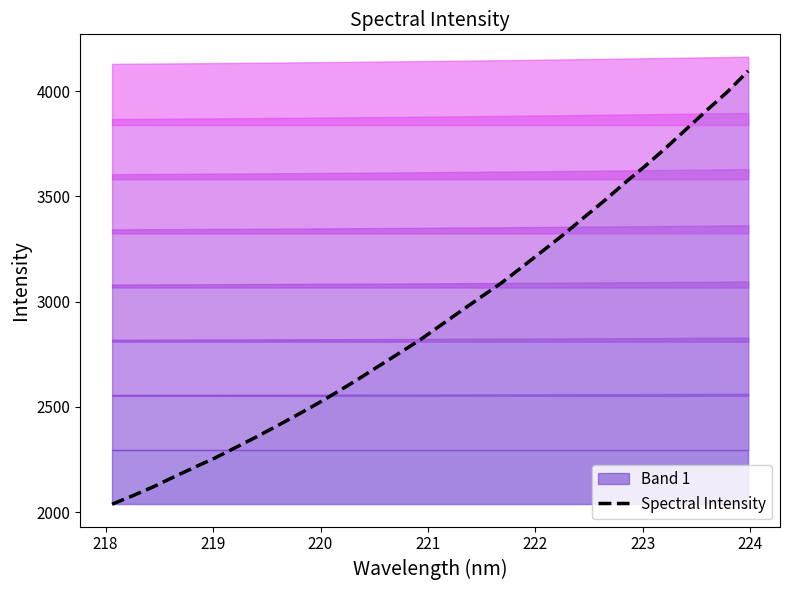

What is the lowest value of the Spectral Intensity series?

2037.3